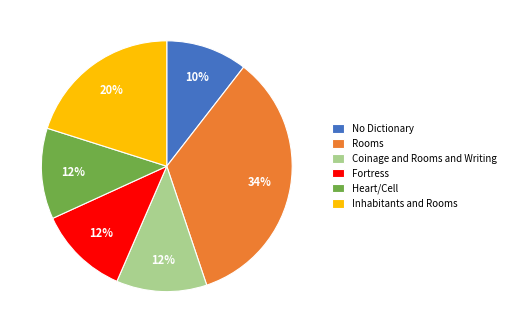

To the nearest percent, what is the difference between the largest and smallest slice percentages?

24%